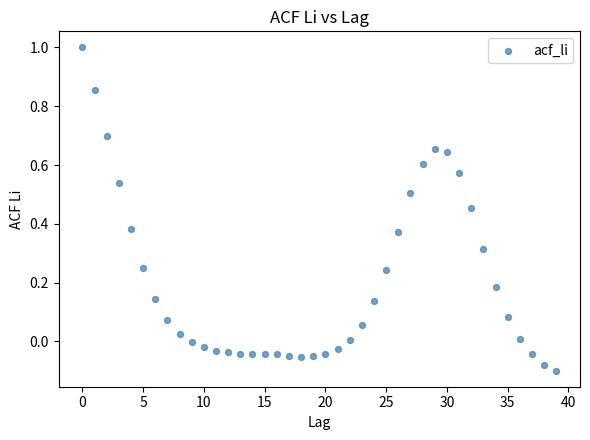

What is the range of X values (max minus min)?

39.0